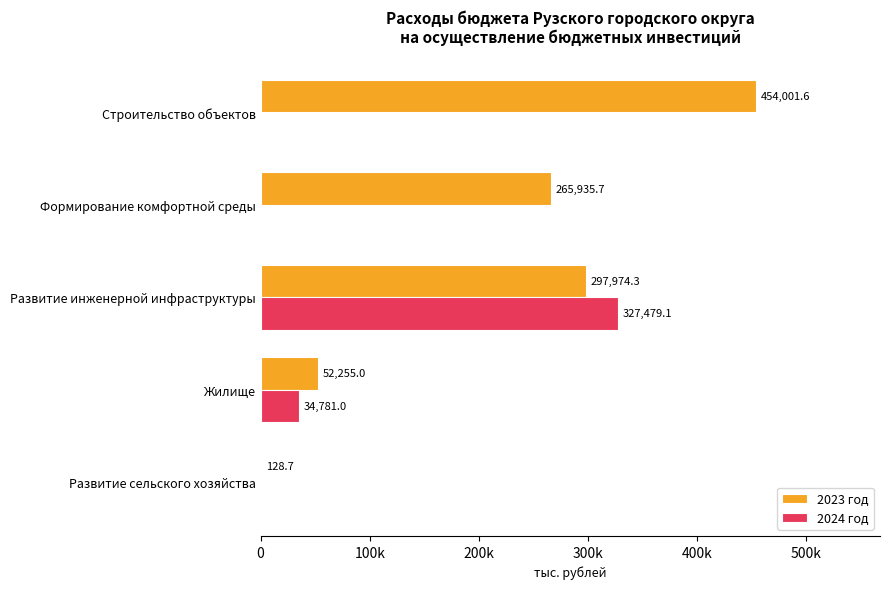

Reading left to right, extract all data points from this chart.

2023 год: 128.7	52255.0	297974.3	265935.7	454001.6
2024 год: 0.0	34781.0	327479.1	0.0	0.0